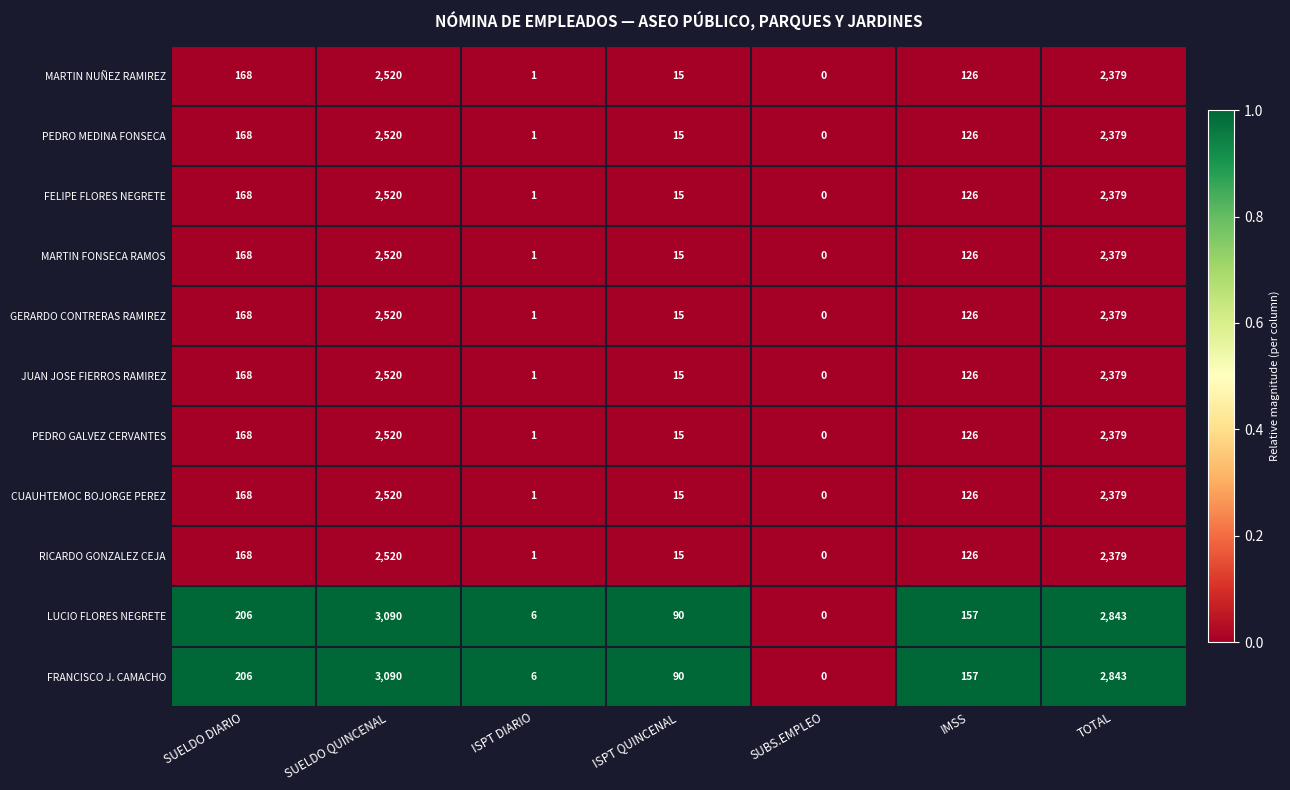

Is it true that LUCIO FLORES NEGRETE equals 90 at ISPT QUINCENAL?

True